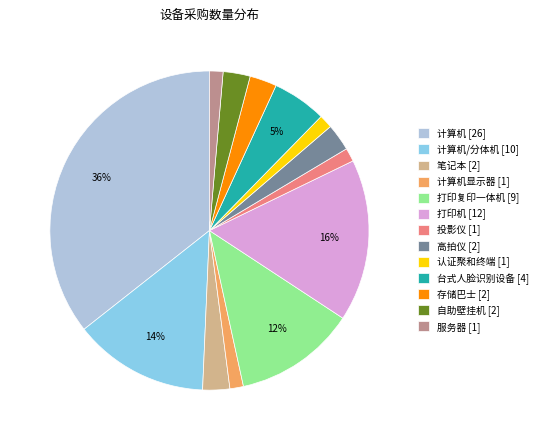

True or false: 认证聚和终端 [1] accounts for 1% of the total.

True